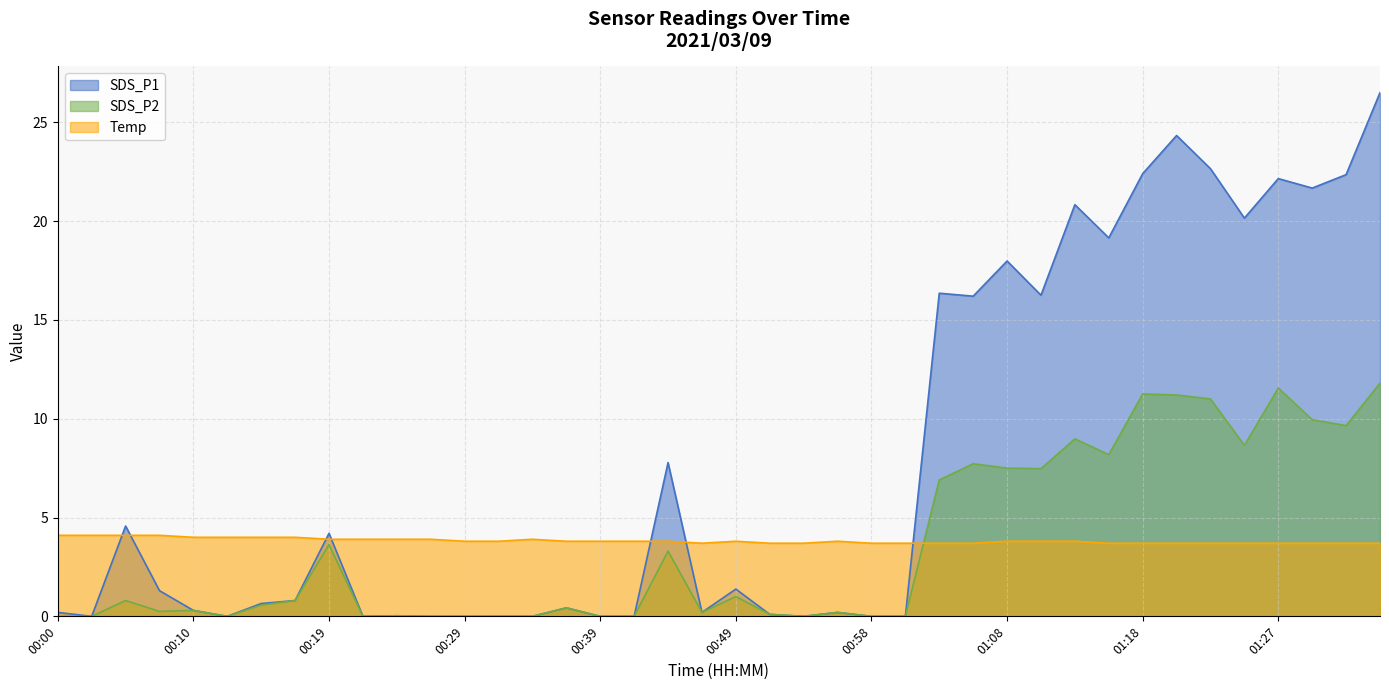

How many categories are shown in the chart?

40